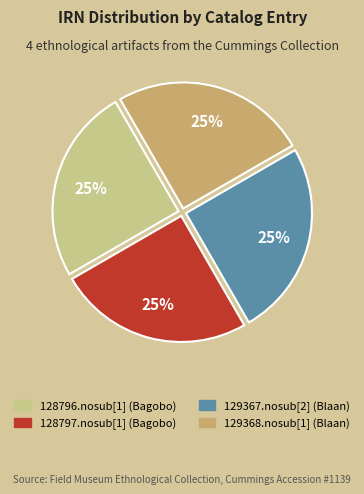

To the nearest percent, what portion does 129367.nosub[2] (Blaan) represent?

25%